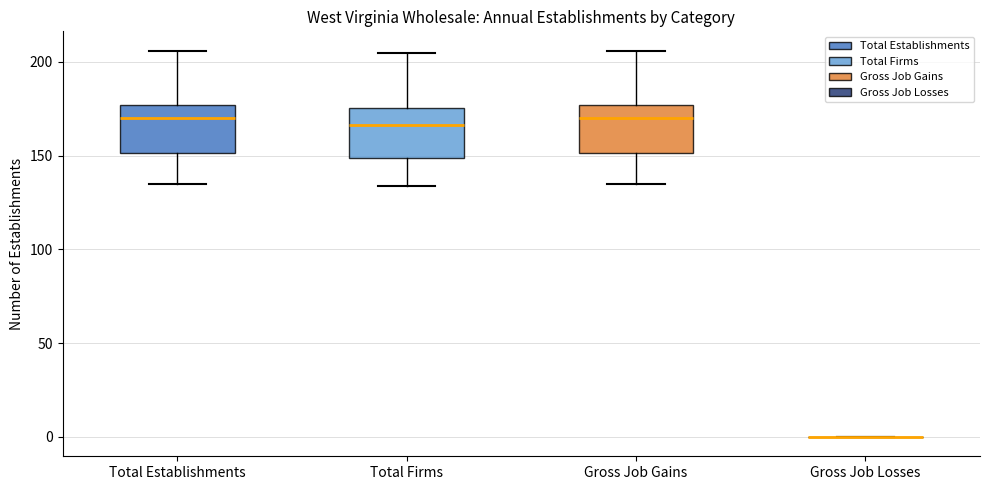

Reading left to right, read every box against the y-axis: the position of its median line, the range the box covers, and the ends of its whiskers. The values are not printed on the chart, so give them approximately, as read against the axis.

Total Establishments: median 170, box 150 to 175, whiskers 135 to 205
Total Firms: median 165, box 150 to 175, whiskers 135 to 205
Gross Job Gains: median 170, box 150 to 175, whiskers 135 to 205
Gross Job Losses: box collapsed to a line at 0, whiskers 0 to 0